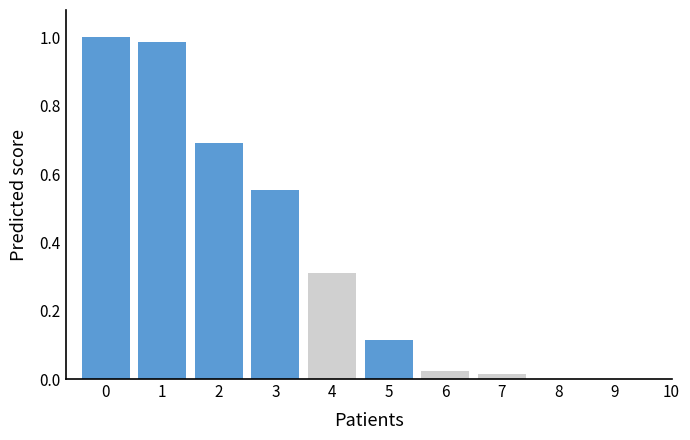

What is the sum of all values?

3.7